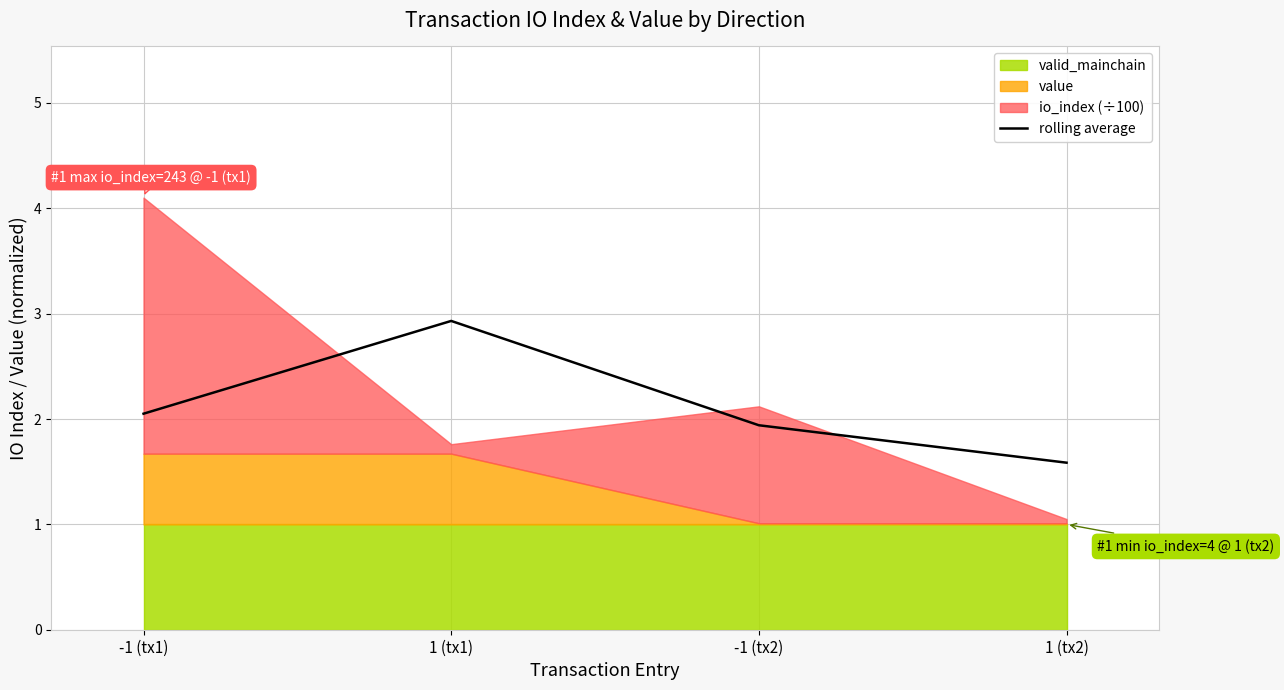

Which category has the highest value across all series?

1 (tx1)